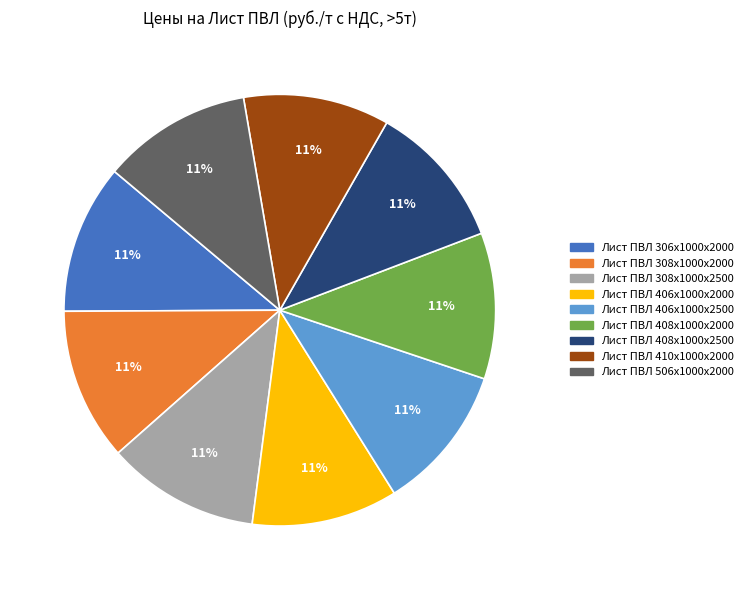

Does Лист ПВЛ 410х1000х2000 represent more than half of the total?

No